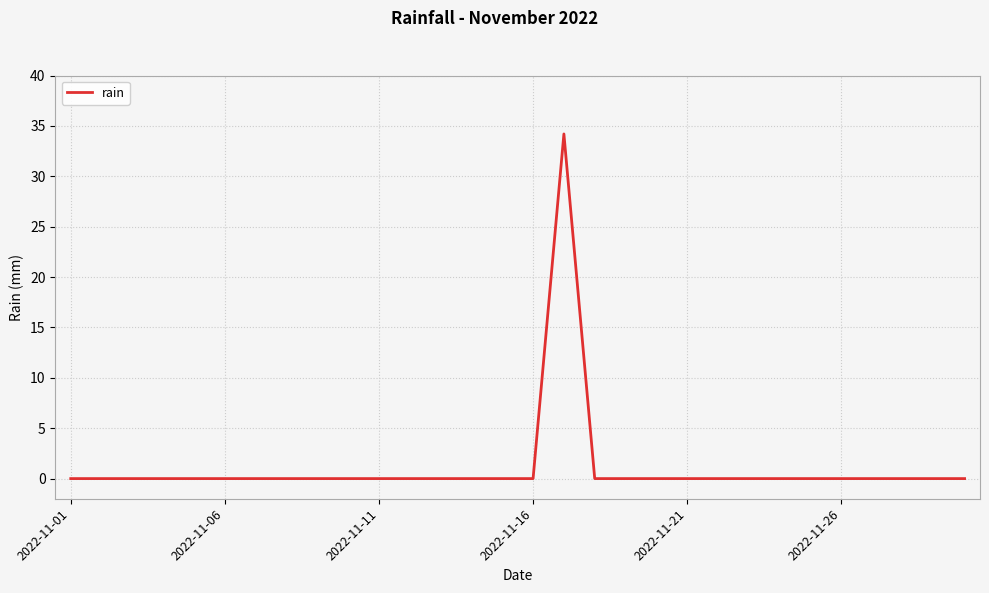

What is the greatest value displayed?

34.2